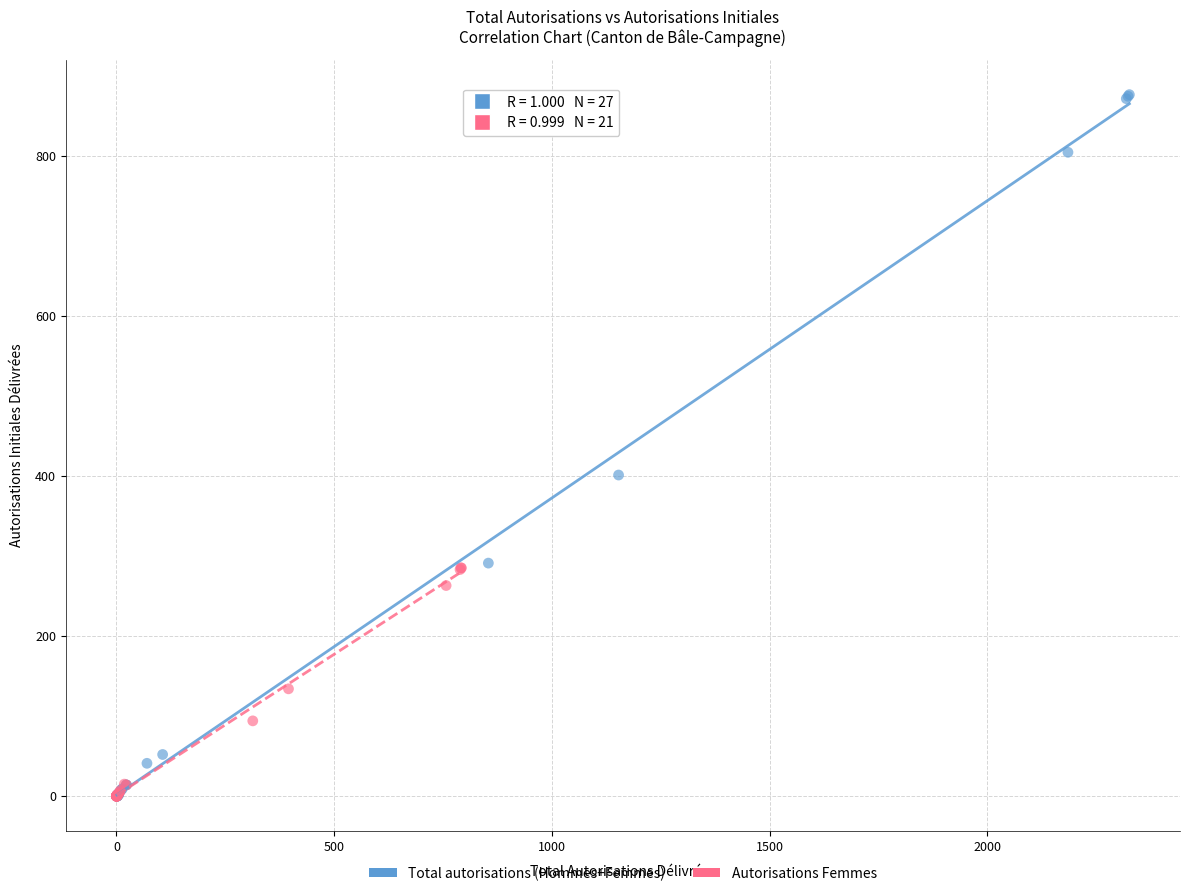

Which series contains the highest Y value?

Total autorisations (Hommes+Femmes)